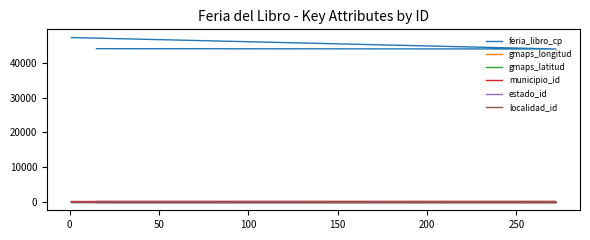

What is the average value of the municipio_id series?

43.7